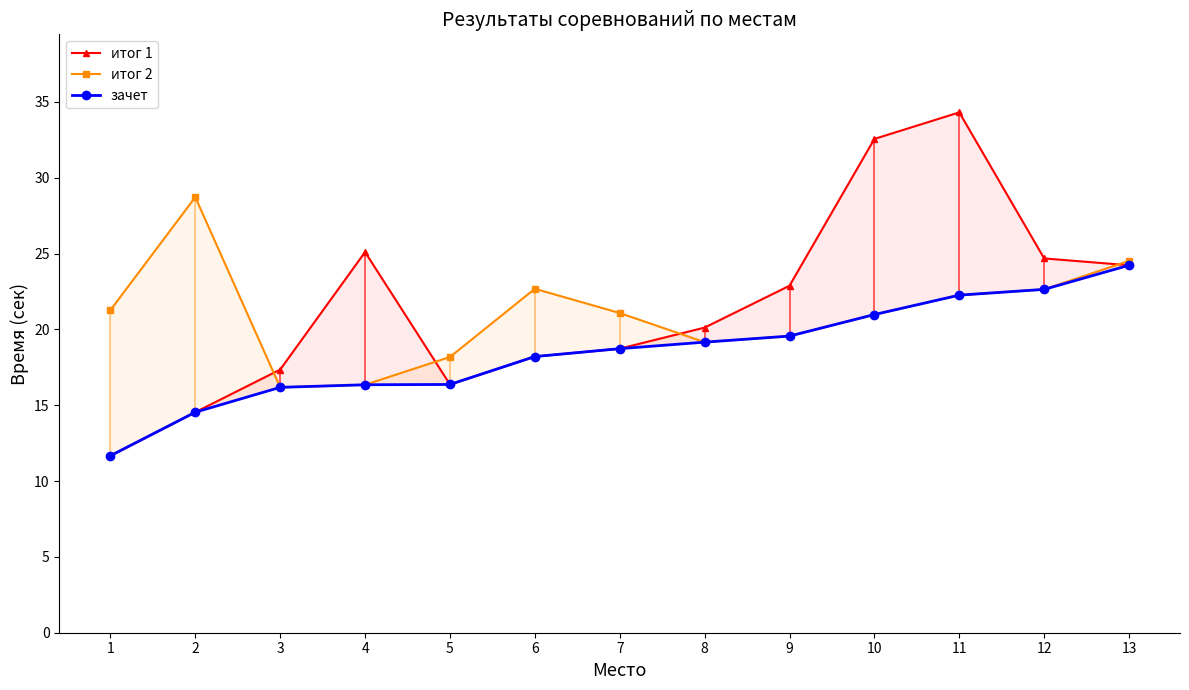

Reading left to right, extract all data points from this chart.

итог 1: 11.7	14.5	17.4	25.1	16.4	18.2	18.7	20.1	22.9	32.6	34.3	24.7	24.2
итог 2: 21.3	28.7	16.2	16.4	18.2	22.7	21.1	19.2	19.6	21.0	22.3	22.6	24.5
зачет: 11.7	14.5	16.2	16.4	16.4	18.2	18.7	19.2	19.6	21.0	22.3	22.6	24.2